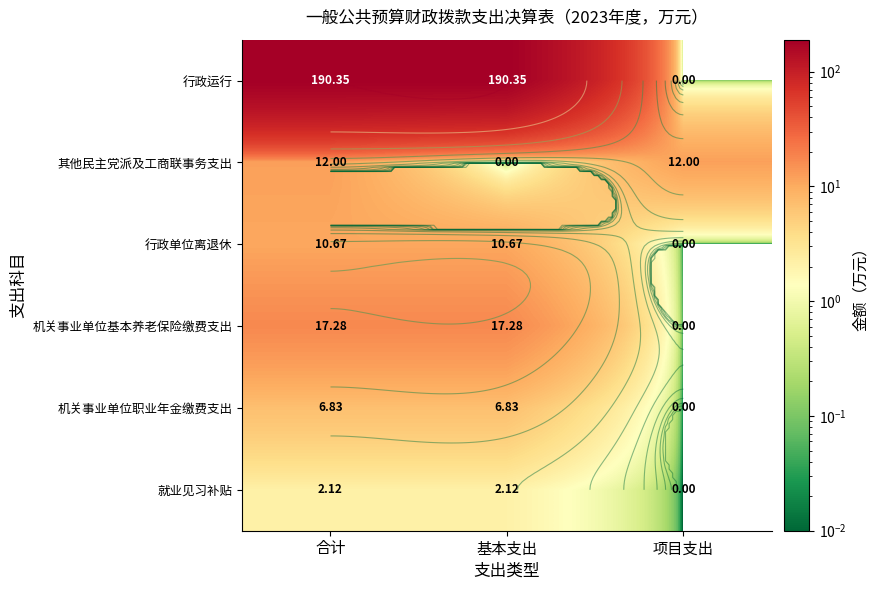

Rank the series at 合计 from highest to lowest value.

行政运行, 机关事业单位基本养老保险缴费支出, 其他民主党派及工商联事务支出, 行政单位离退休, 机关事业单位职业年金缴费支出, 就业见习补贴